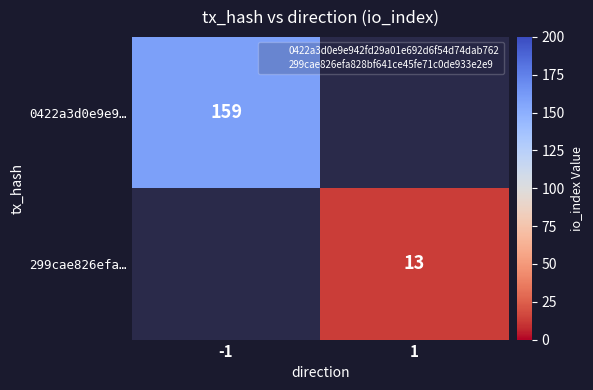

Where is 0422a3d0e9e942fd29a01e692d6f54d74dab762 nearest to the value 0?

-1